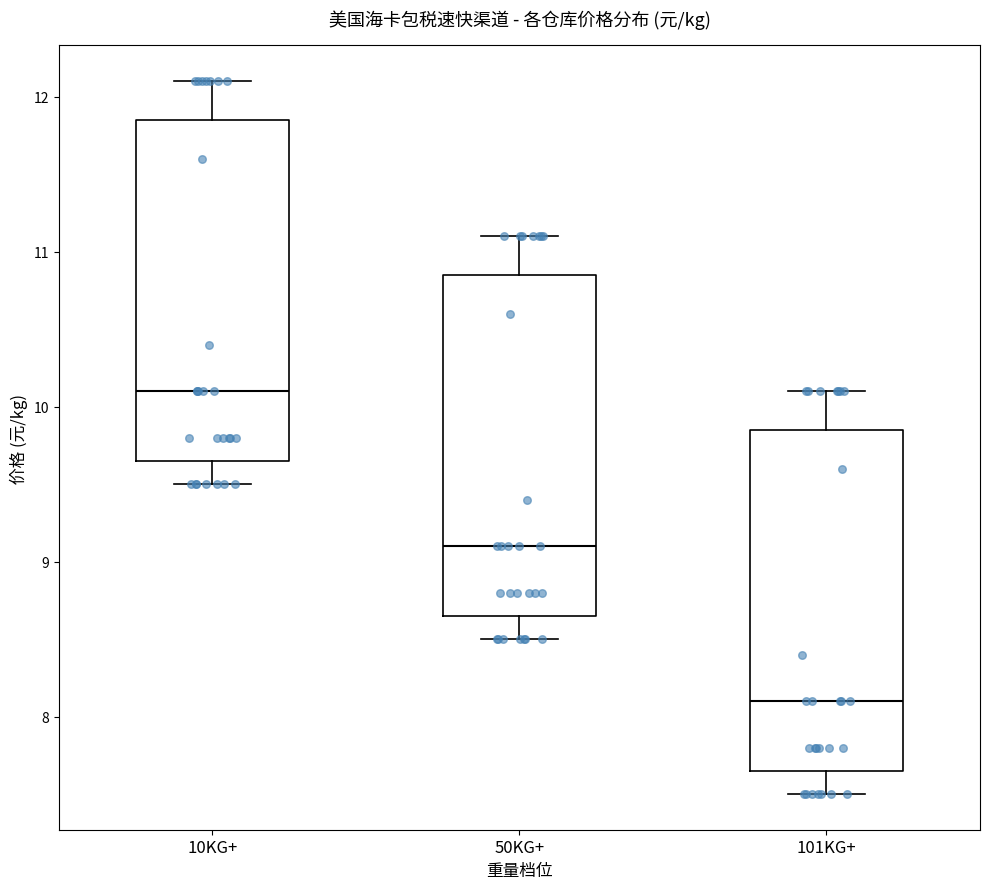

Which box has the lowest median line?

101KG+